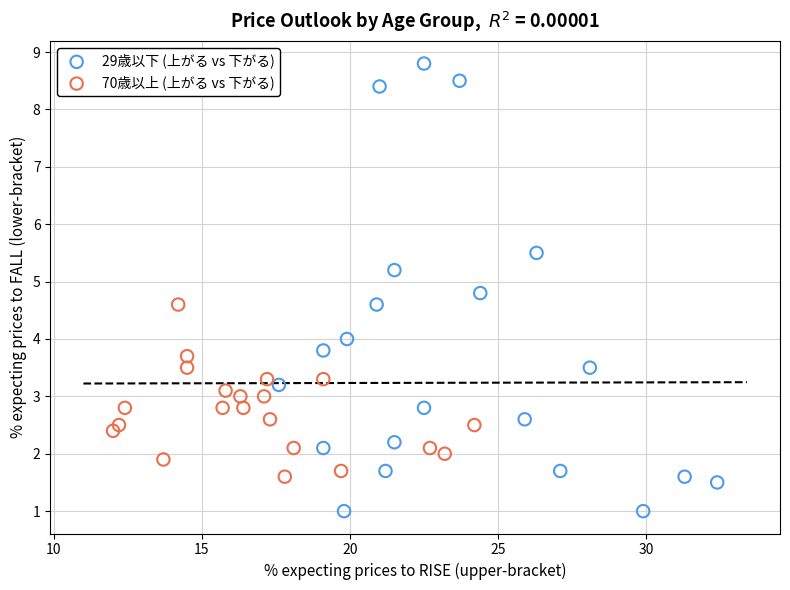

Which series has the widest spread of Y values?

29歳以下 (上がる vs 下がる)